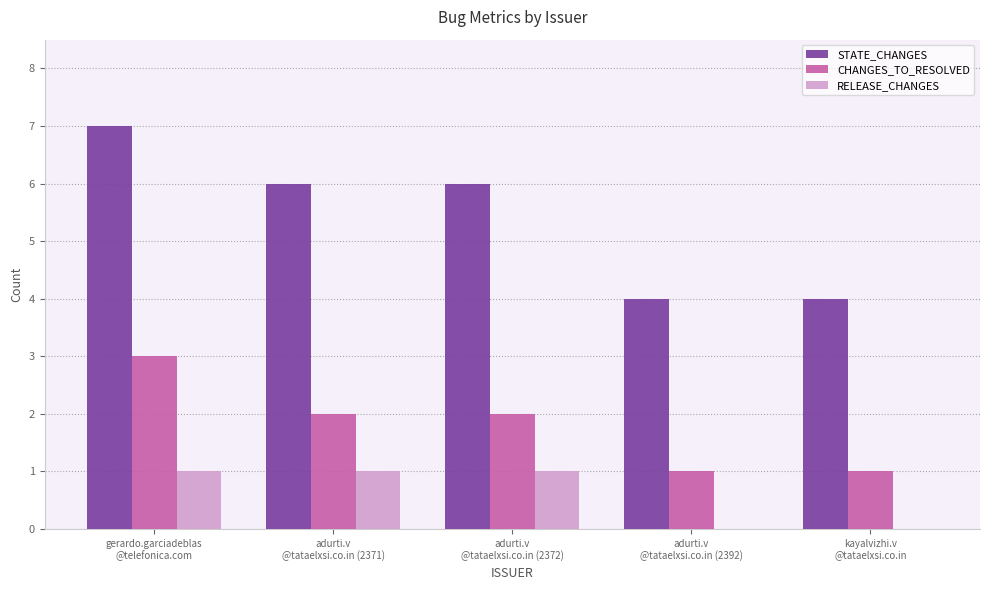

Reading left to right, extract all data points from this chart.

STATE_CHANGES: gerardo.garciadeblas
@telefonica.com=7	adurti.v
@tataelxsi.co.in (2371)=6	adurti.v
@tataelxsi.co.in (2372)=6	adurti.v
@tataelxsi.co.in (2392)=4	kayalvizhi.v
@tataelxsi.co.in=4
CHANGES_TO_RESOLVED: gerardo.garciadeblas
@telefonica.com=3	adurti.v
@tataelxsi.co.in (2371)=2	adurti.v
@tataelxsi.co.in (2372)=2	adurti.v
@tataelxsi.co.in (2392)=1	kayalvizhi.v
@tataelxsi.co.in=1
RELEASE_CHANGES: gerardo.garciadeblas
@telefonica.com=1	adurti.v
@tataelxsi.co.in (2371)=1	adurti.v
@tataelxsi.co.in (2372)=1	adurti.v
@tataelxsi.co.in (2392)=0	kayalvizhi.v
@tataelxsi.co.in=0